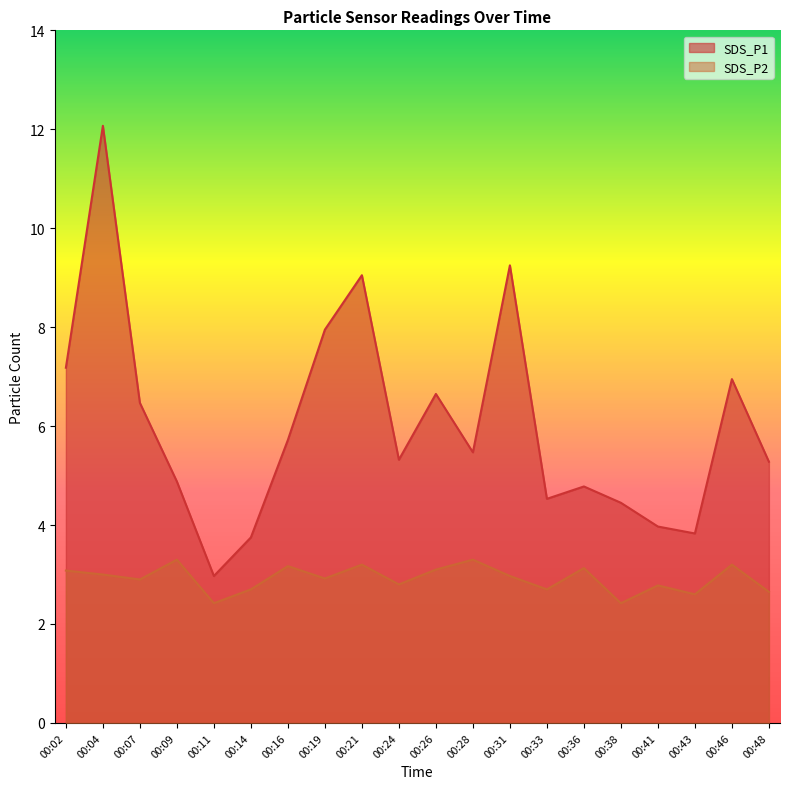

True or false: SDS_P1 and SDS_P2 cross at least once.

False